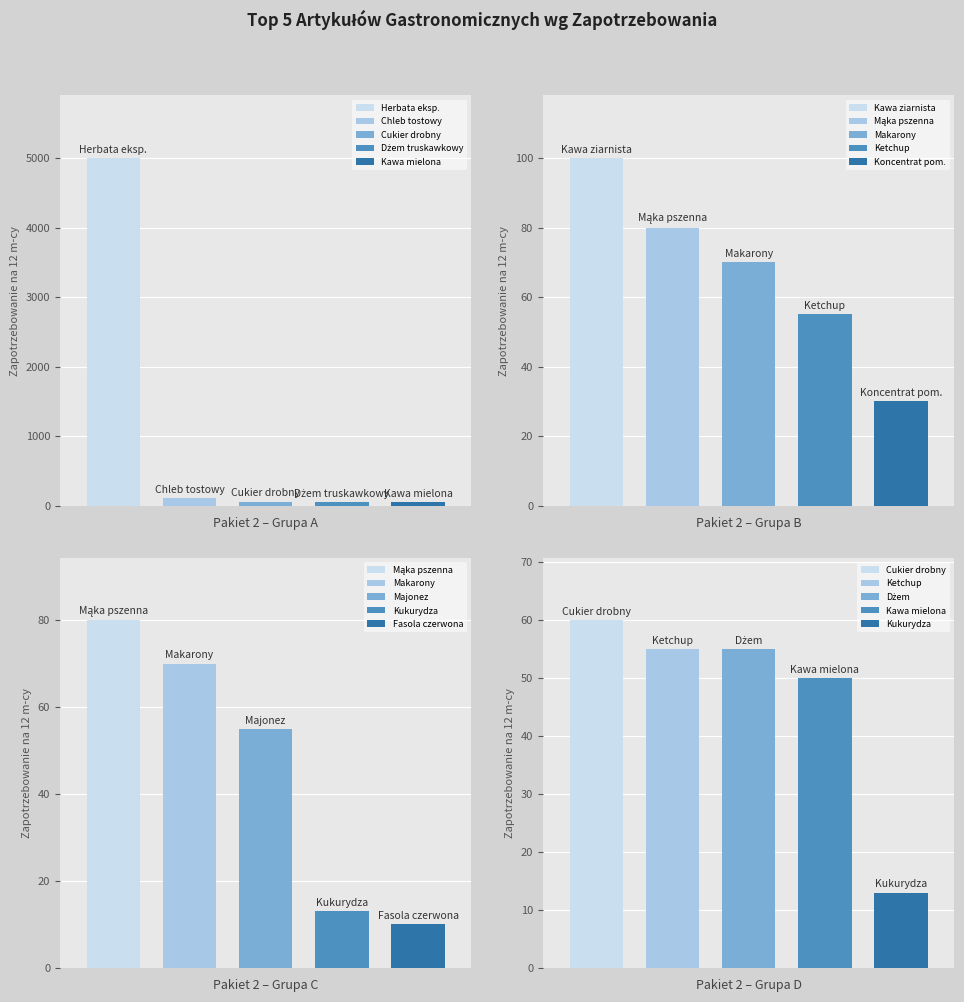

Are the bars grouped side by side (vs. stacked)?

Yes